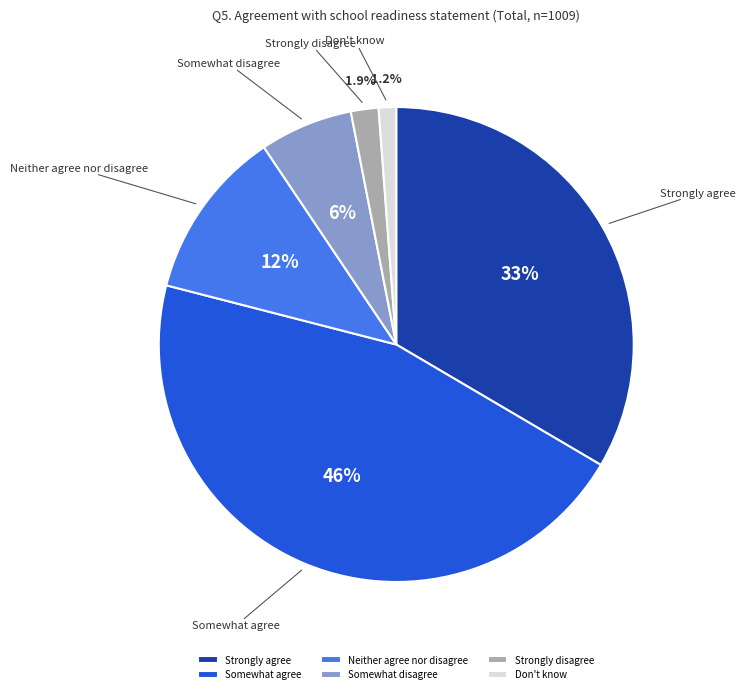

Rank the categories by value from lowest to highest.

Don't know, Strongly disagree, Somewhat disagree, Neither agree nor disagree, Strongly agree, Somewhat agree